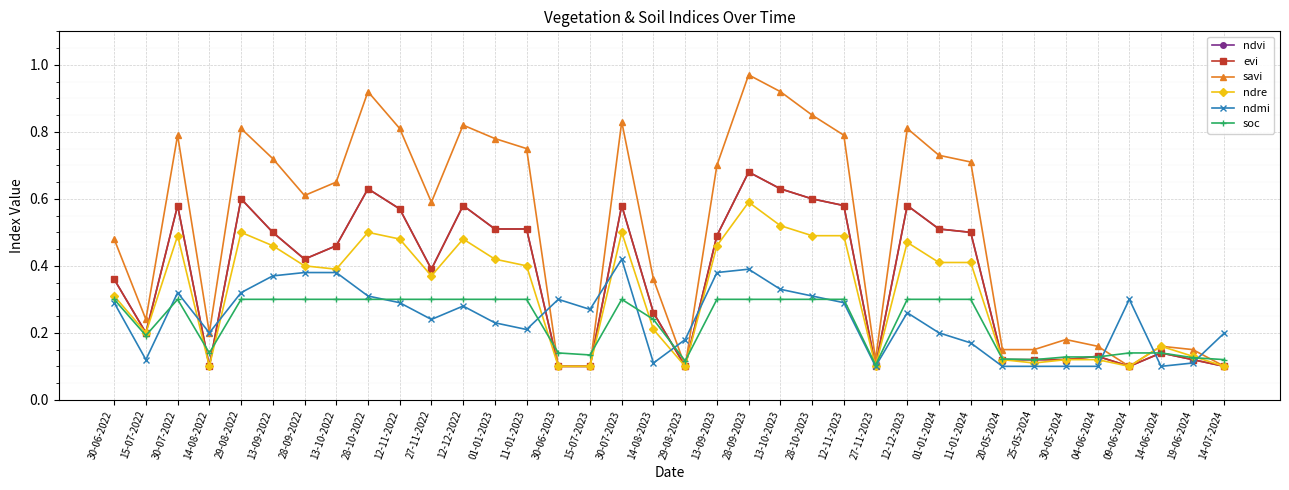

What is the average value of the soc series?

0.2